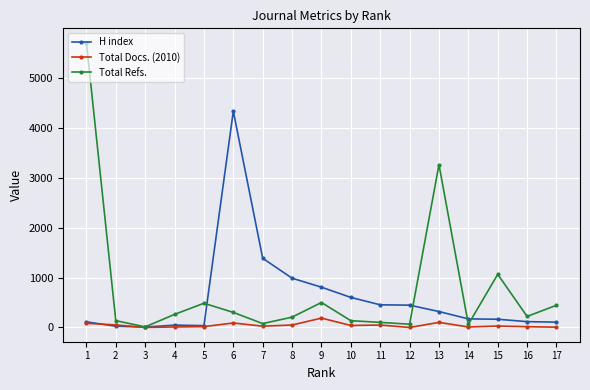

What is the greatest value displayed?

5706